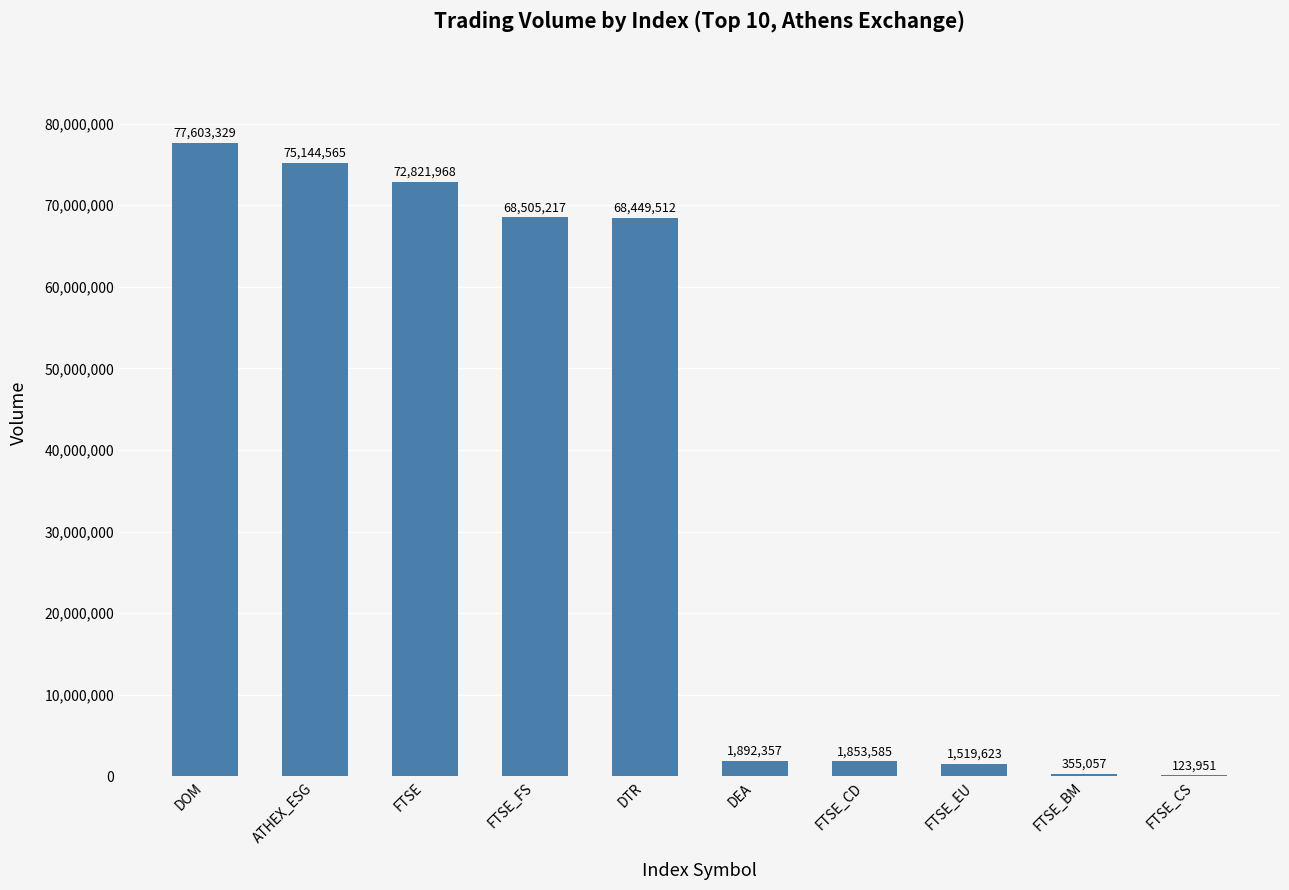

Reading left to right, extract all data points from this chart.

DOM=77603329	ATHEX_ESG=75144565	FTSE=72821968	FTSE_FS=68505217	DTR=68449512	DEA=1892357	FTSE_CD=1853585	FTSE_EU=1519623	FTSE_BM=355057	FTSE_CS=123951